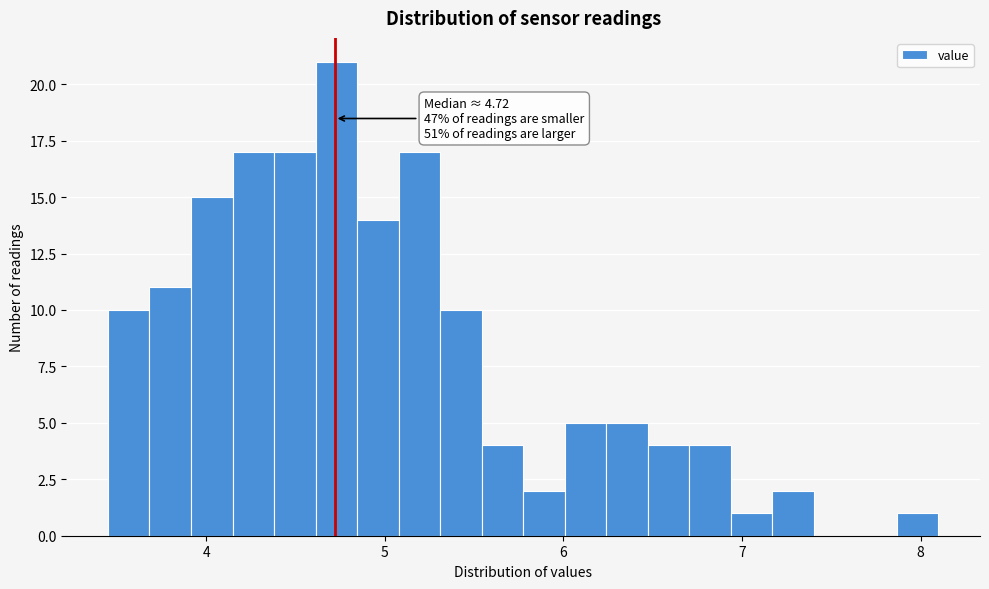

Read against the x-axis, roughly where is the centre of the tallest bar?

4.7